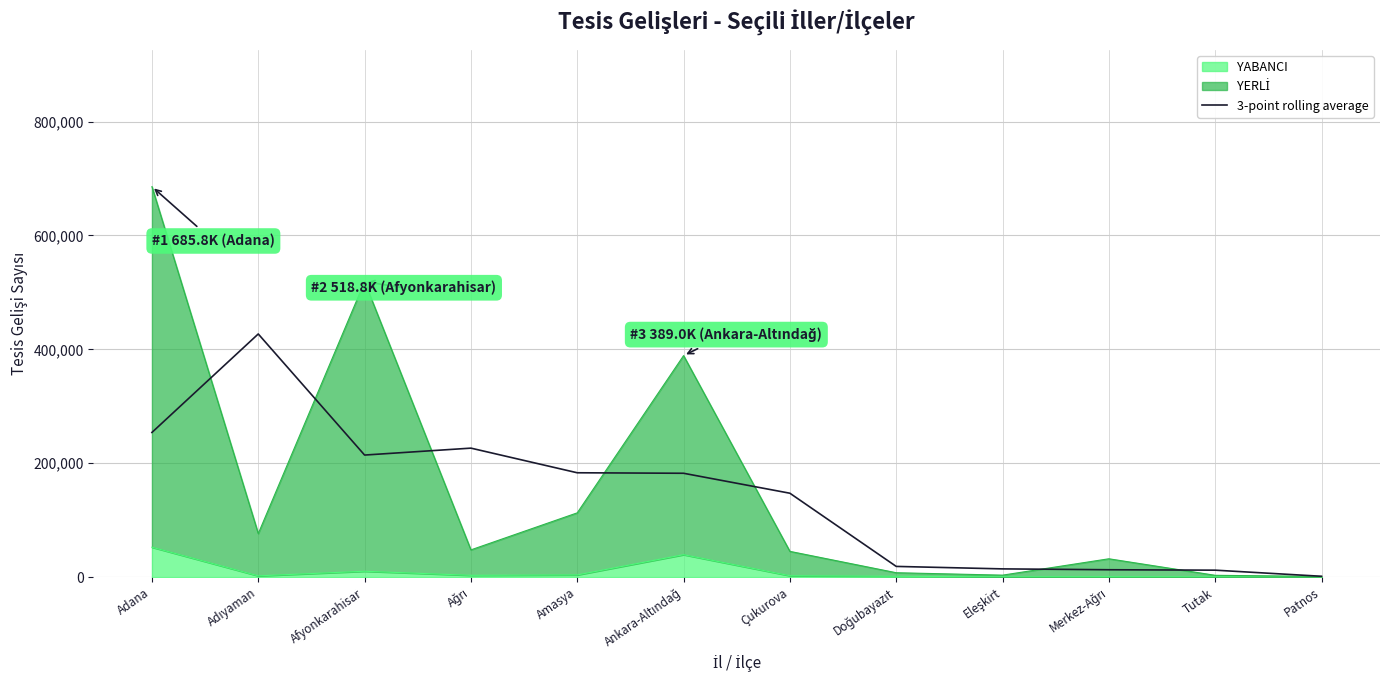

True or false: the data shows 5651.5 at Eleşkirt.

False